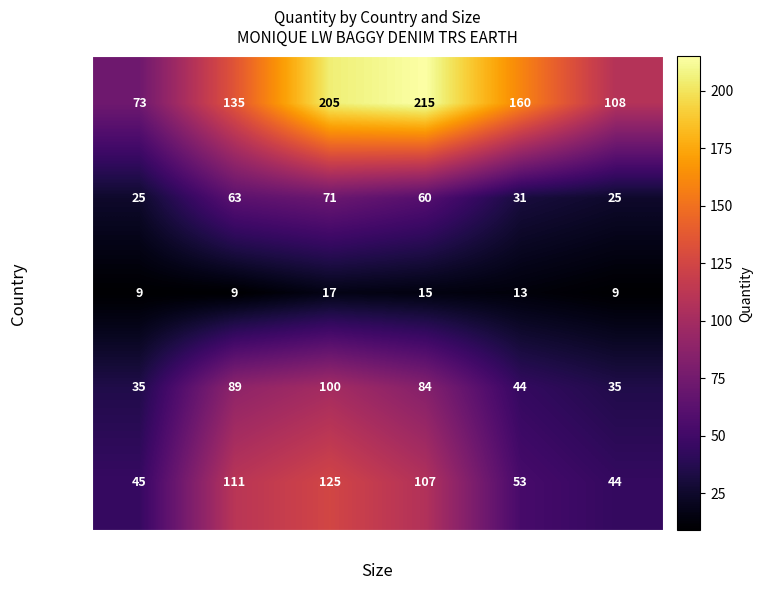

The ZA series shows 19 at 38. True or false?

False